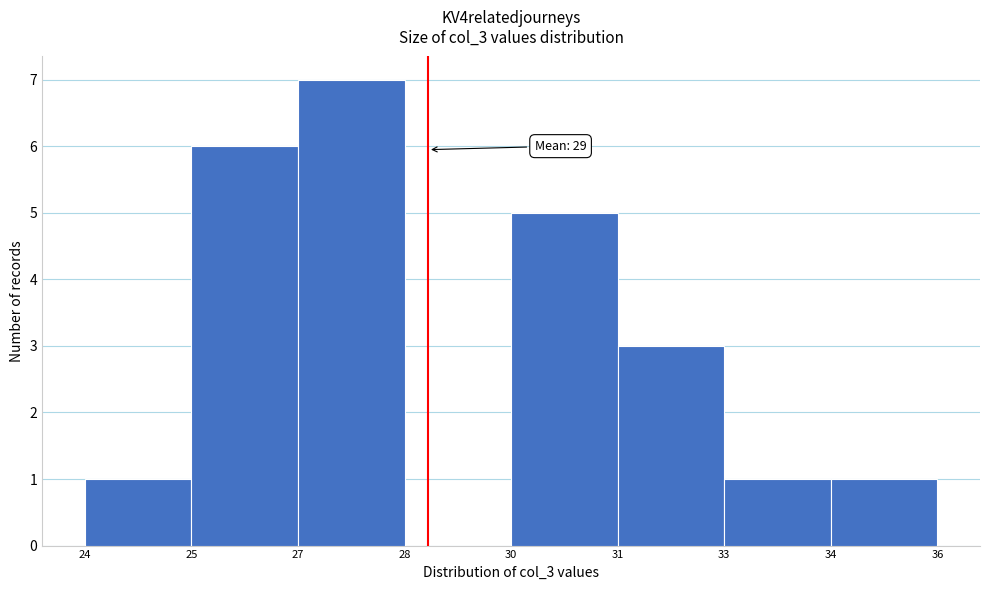

Reading left to right, transcribe all the data shown in this chart.

24=1	25=6	27=7	28=0	30=5	31=3	33=1	34=1